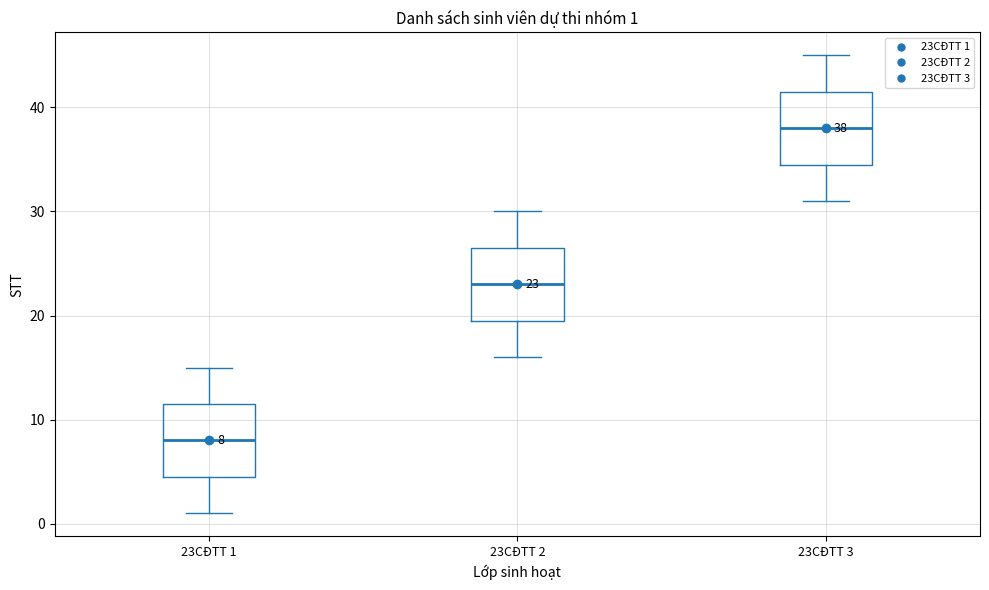

Which box has the lowest median line?

23CĐTT 1